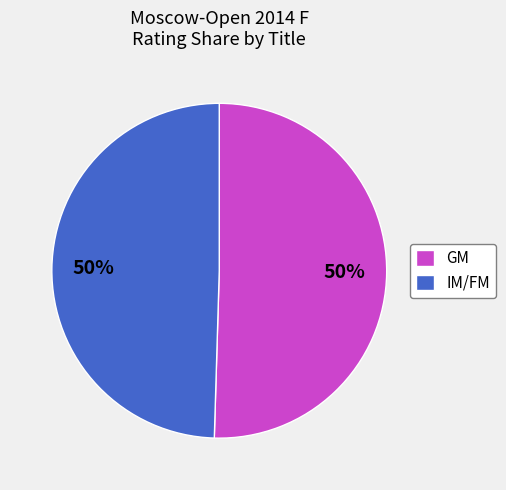

What percentage is the GM slice, to the nearest percent?

50%